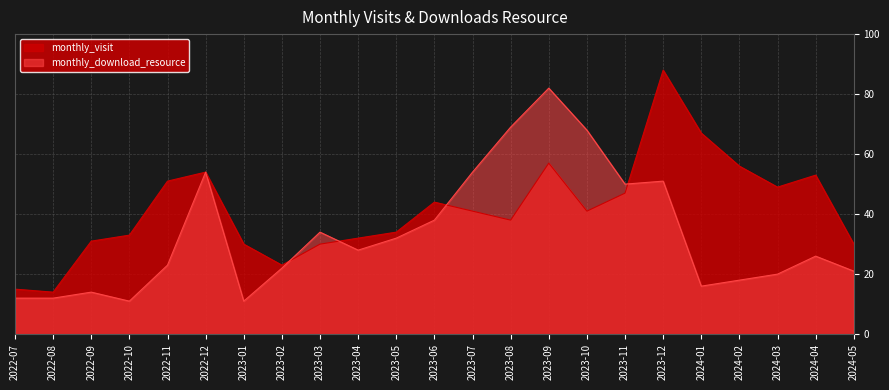

Reading left to right, extract all data points from this chart.

monthly_visit: 2022-07=15	2022-08=14	2022-09=31	2022-10=33	2022-11=51	2022-12=54	2023-01=30	2023-02=23	2023-03=30	2023-04=32	2023-05=34	2023-06=44	2023-07=41	2023-08=38	2023-09=57	2023-10=41	2023-11=47	2023-12=88	2024-01=67	2024-02=56	2024-03=49	2024-04=53	2024-05=30
monthly_download_resource: 2022-07=12	2022-08=12	2022-09=14	2022-10=11	2022-11=23	2022-12=54	2023-01=11	2023-02=22	2023-03=34	2023-04=28	2023-05=32	2023-06=38	2023-07=54	2023-08=69	2023-09=82	2023-10=68	2023-11=50	2023-12=51	2024-01=16	2024-02=18	2024-03=20	2024-04=26	2024-05=21